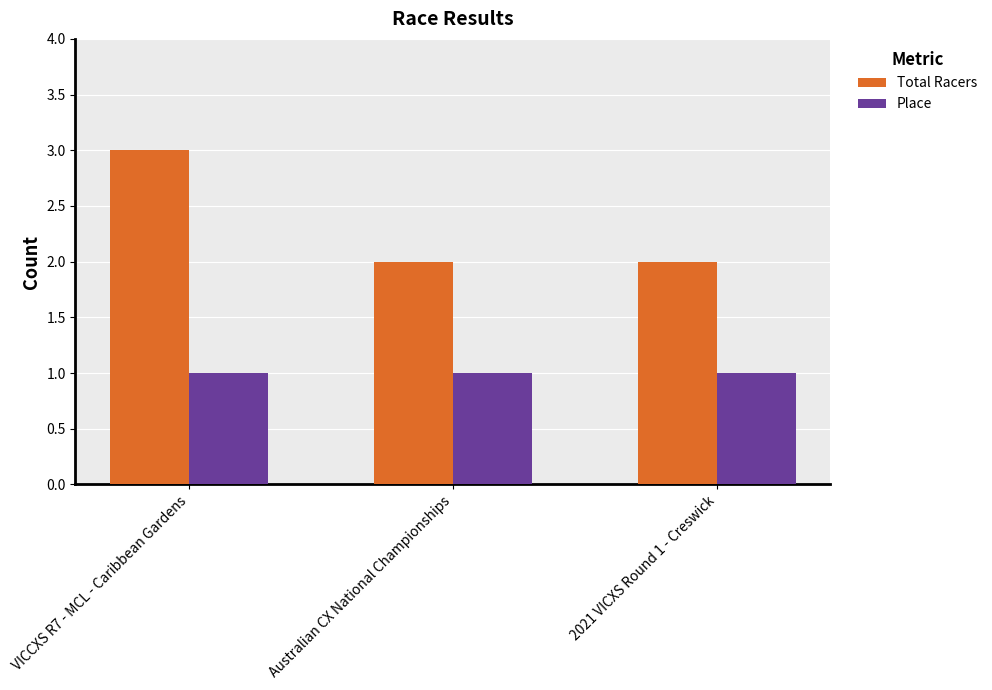

Which series has the largest total across all categories?

Total Racers